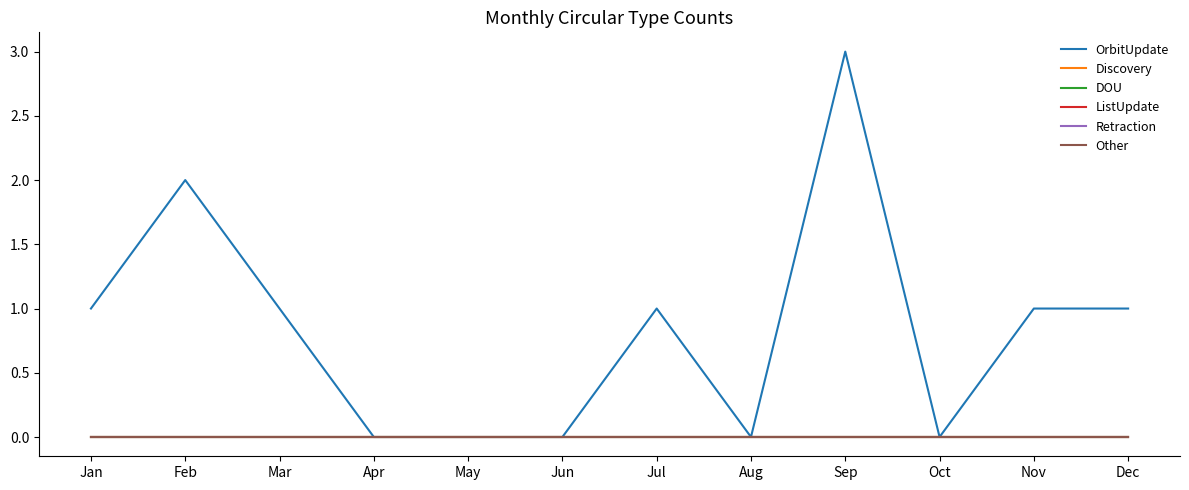

Is it true that DOU equals 0 at Jul?

True